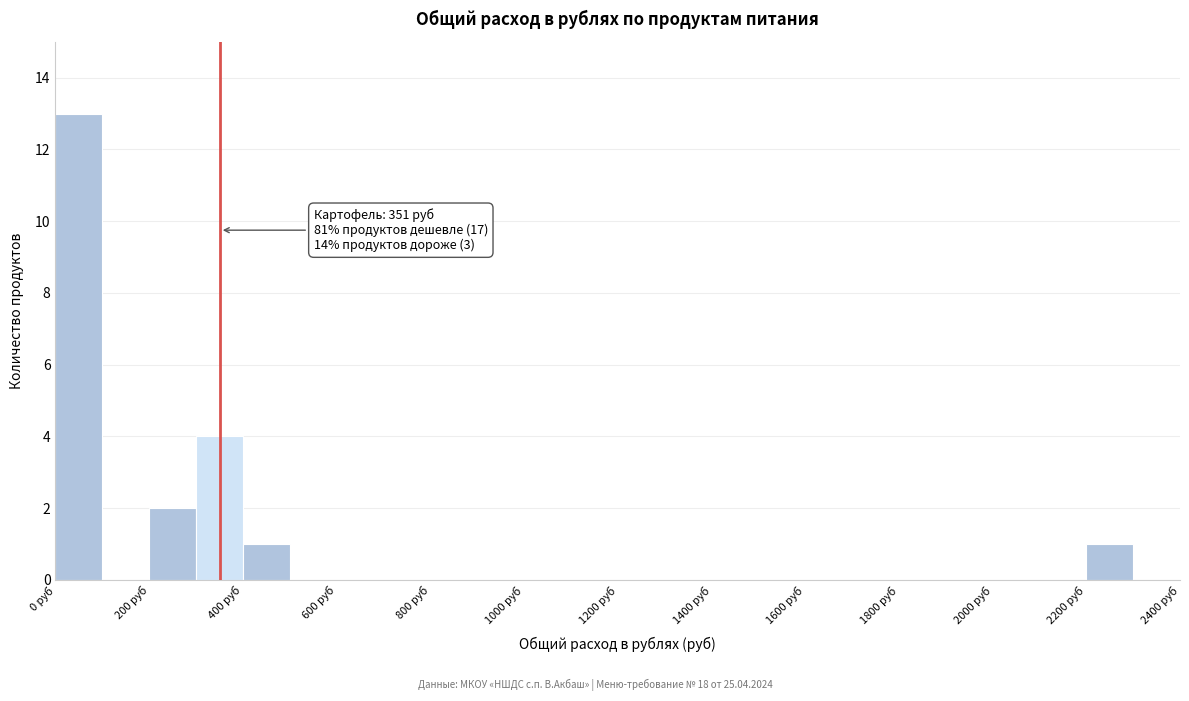

Over which range of the x-axis is the bar tallest?

0 to 100